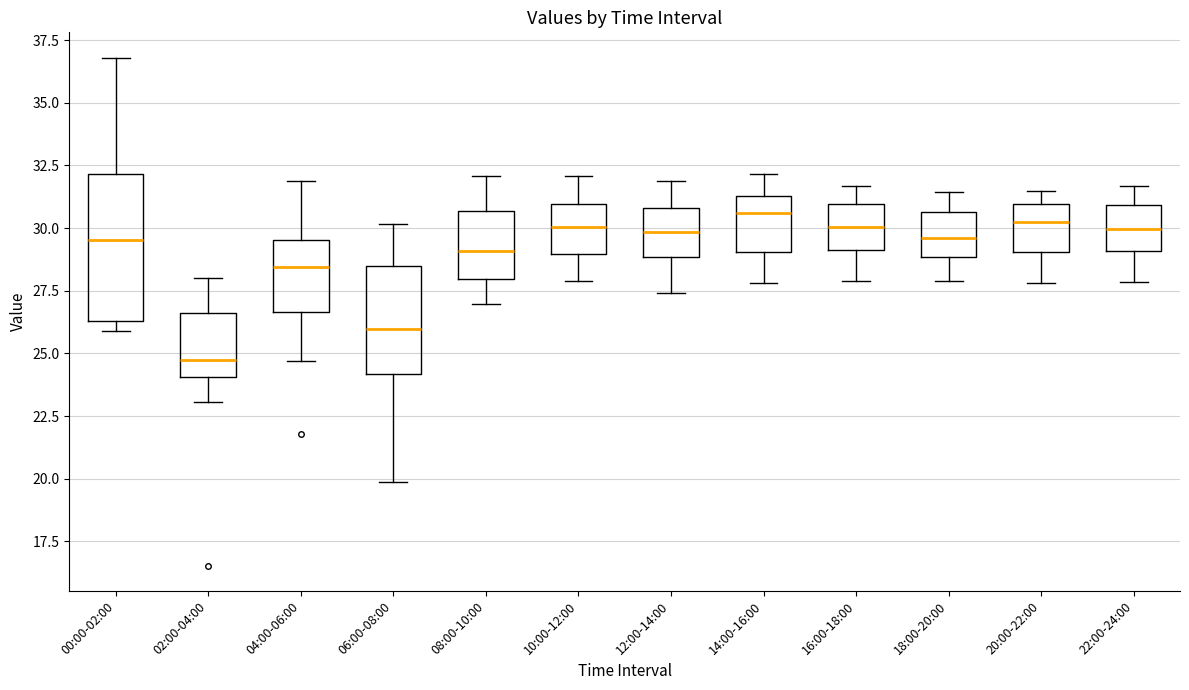

Which box is the tallest, from its lower edge to its upper edge?

00:00-02:00